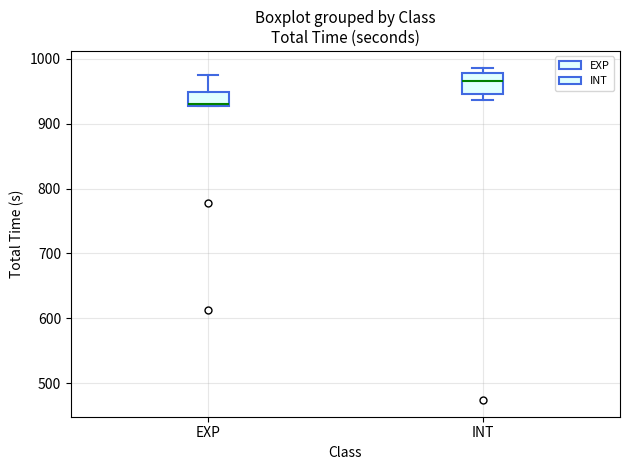

Reading left to right, transcribe this box plot: for each box, give where its median line is, the range the box spans, and where its two whiskers end, as read against the y-axis. The values are not printed on the chart, so give them approximately, as read against the axis.

EXP: median 930 (just above the box's lower edge), box 930 to 950, whiskers 930 to 970
INT: median 970, box 950 to 980, whiskers 940 to 990